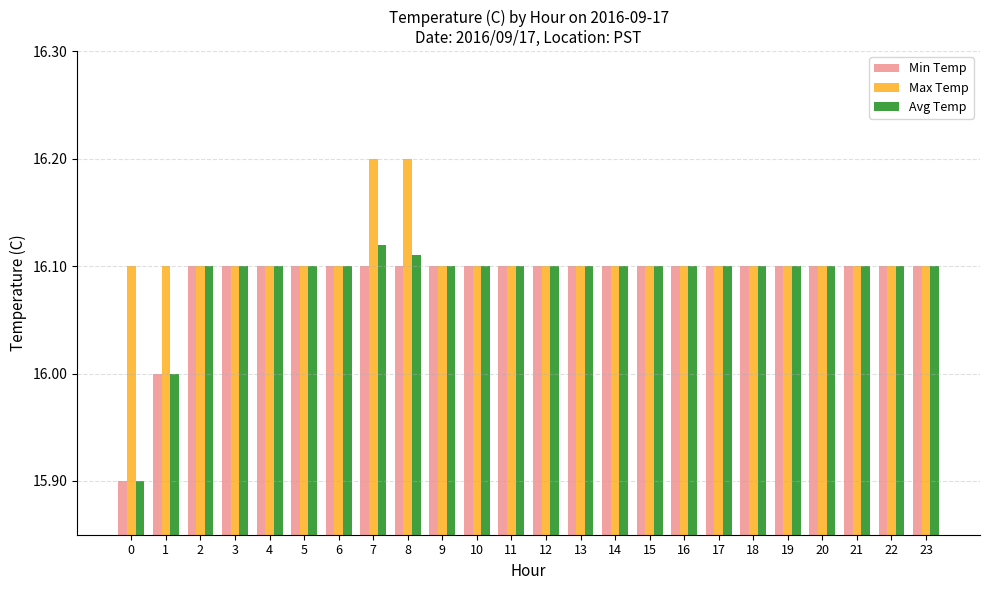

How many groups of bars are there?

24